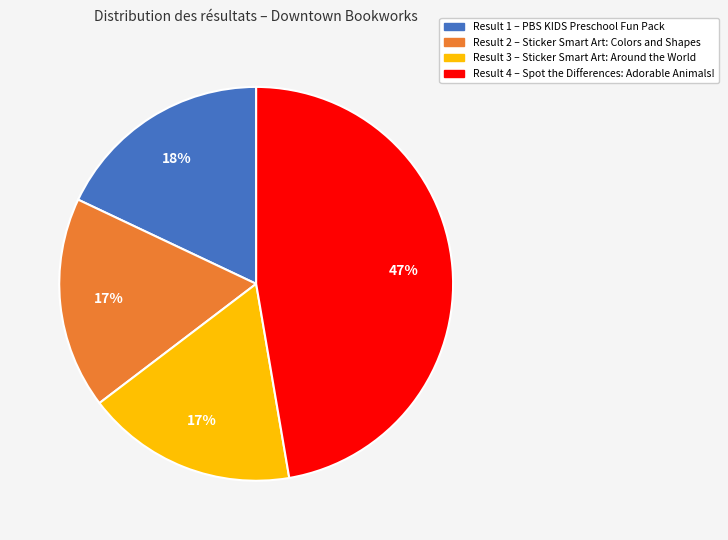

To the nearest percent, what is the difference between the largest and smallest slice percentages?

30%